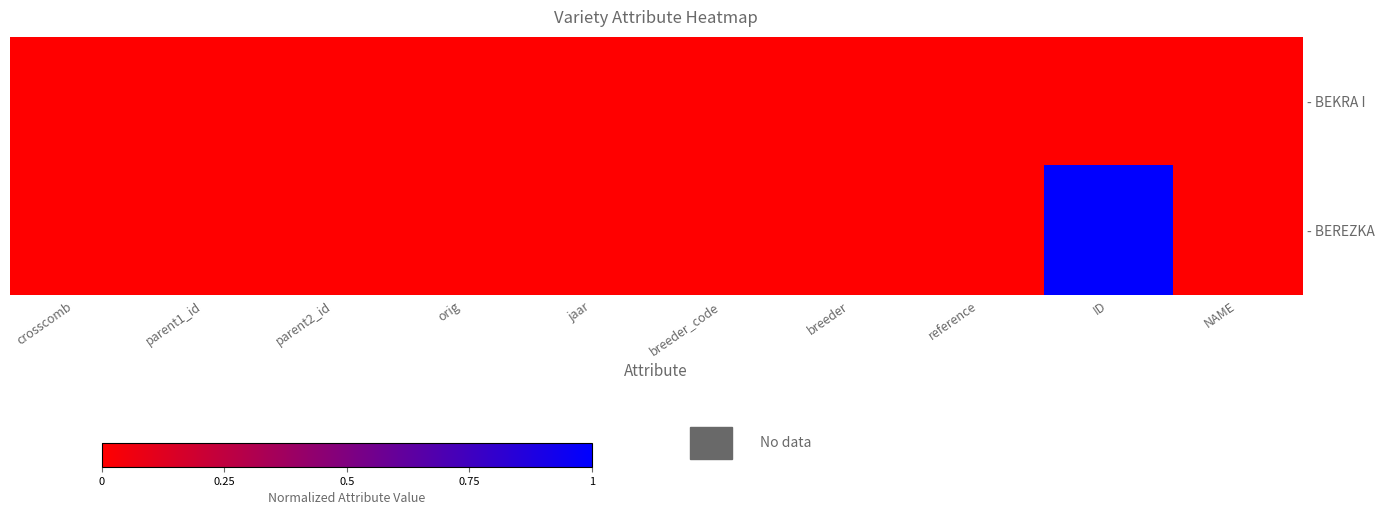

Rank the series at ID from highest to lowest value.

- BEREZKA, - BEKRA I